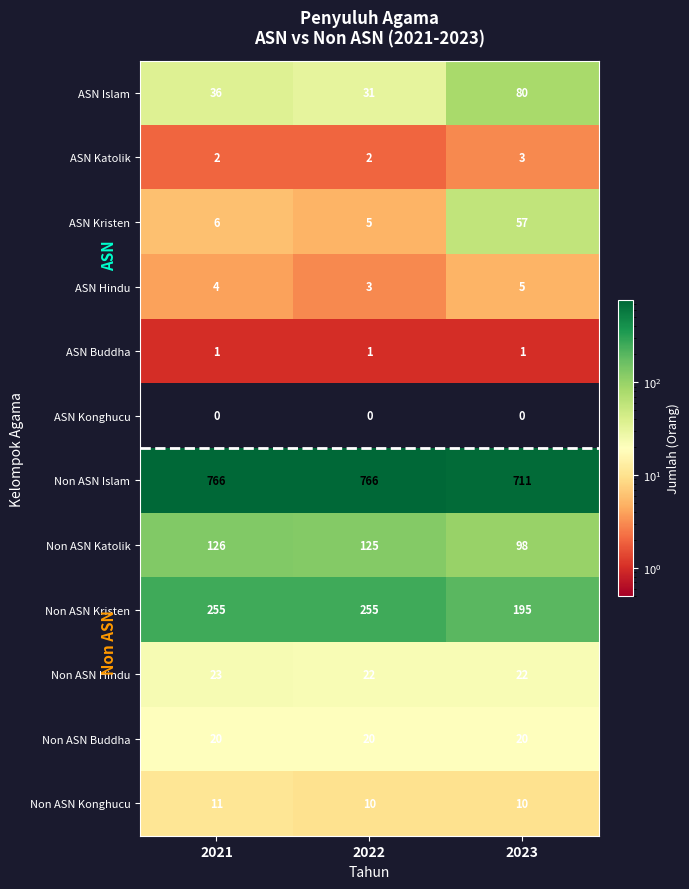

Which series has the largest range (max minus min)?

Non ASN Kristen